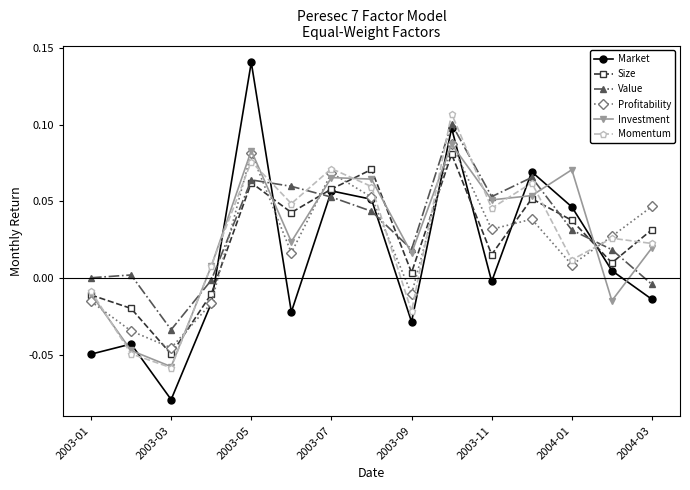

Count the number of data series in this chart.

6